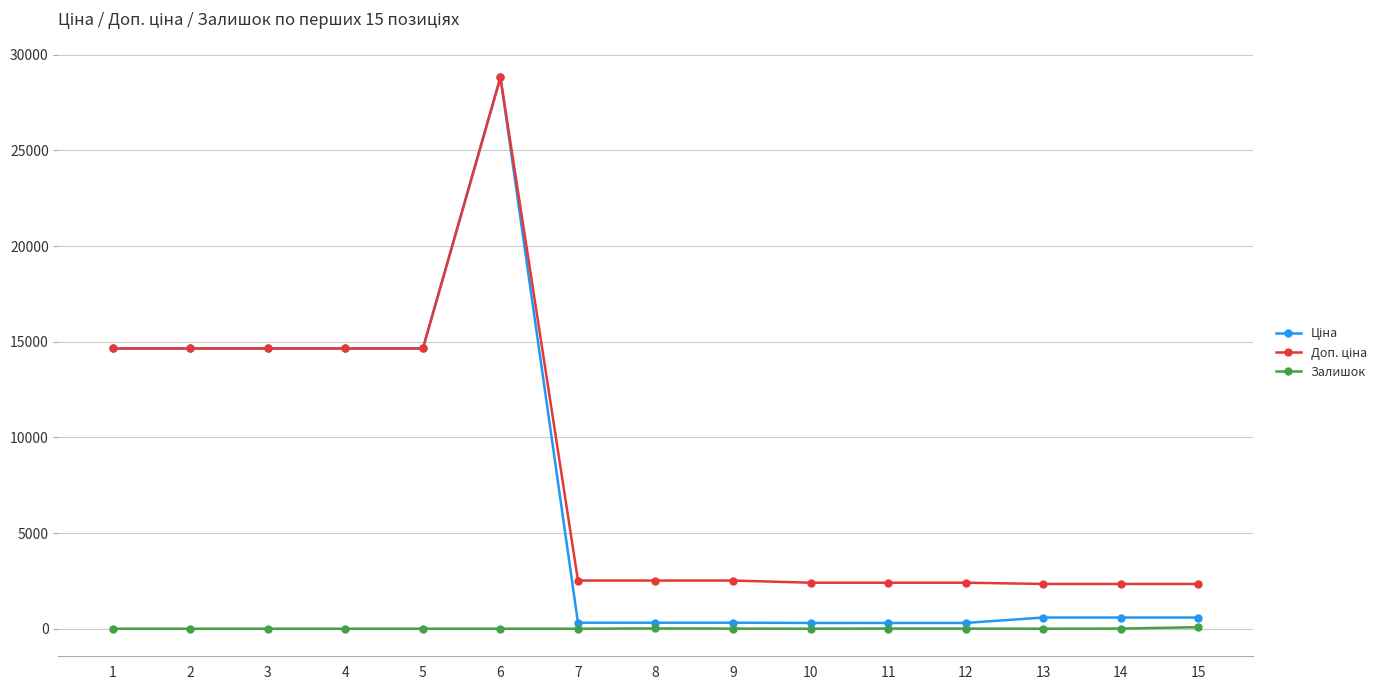

What is the difference between the highest and lowest values at 1?

14649.6